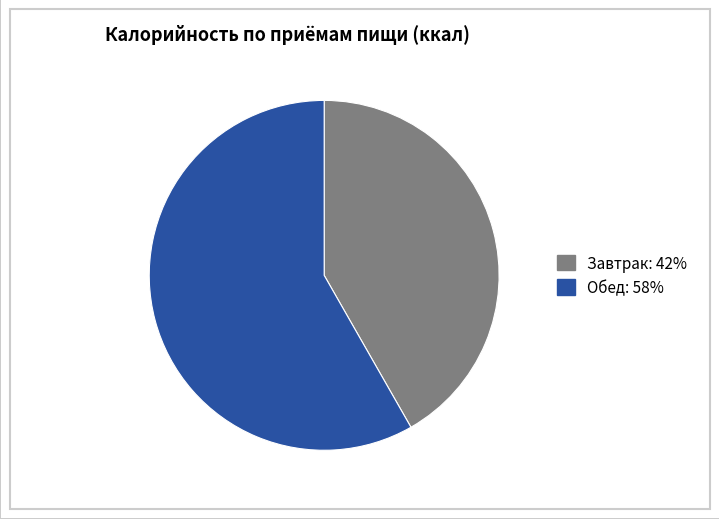

What is the largest slice in the pie chart?

Обед